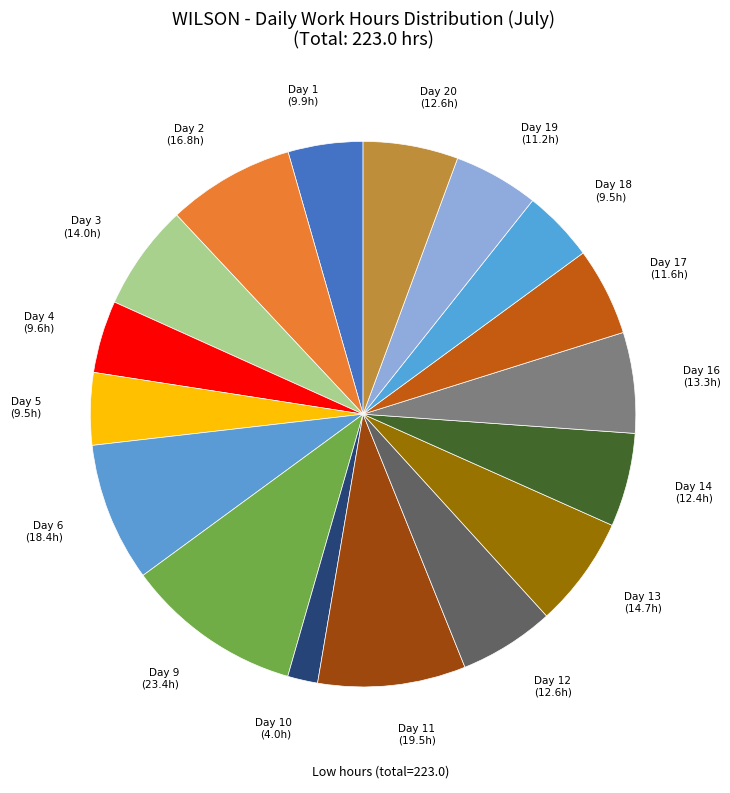

Count the number of slices in the pie.

17